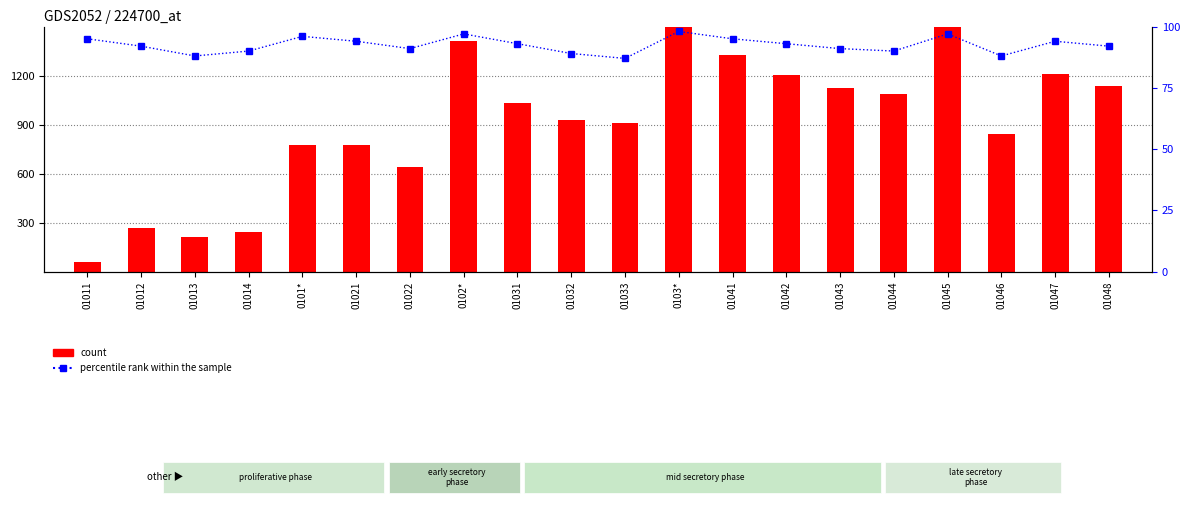

Which series changed the most between 01021 and 01041?

count